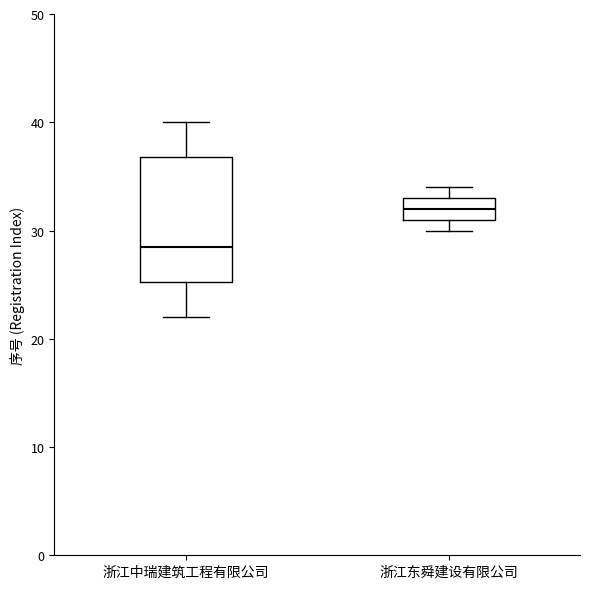

Reading left to right, transcribe this box plot: for each box, give where its median line is, the range the box spans, and where its two whiskers end, as read against the y-axis. The values are not printed on the chart, so give them approximately, as read against the axis.

浙江中瑞建筑工程有限公司: median 29, box 25 to 37, whiskers 22 to 40
浙江东舜建设有限公司: median 32, box 31 to 33, whiskers 30 to 34